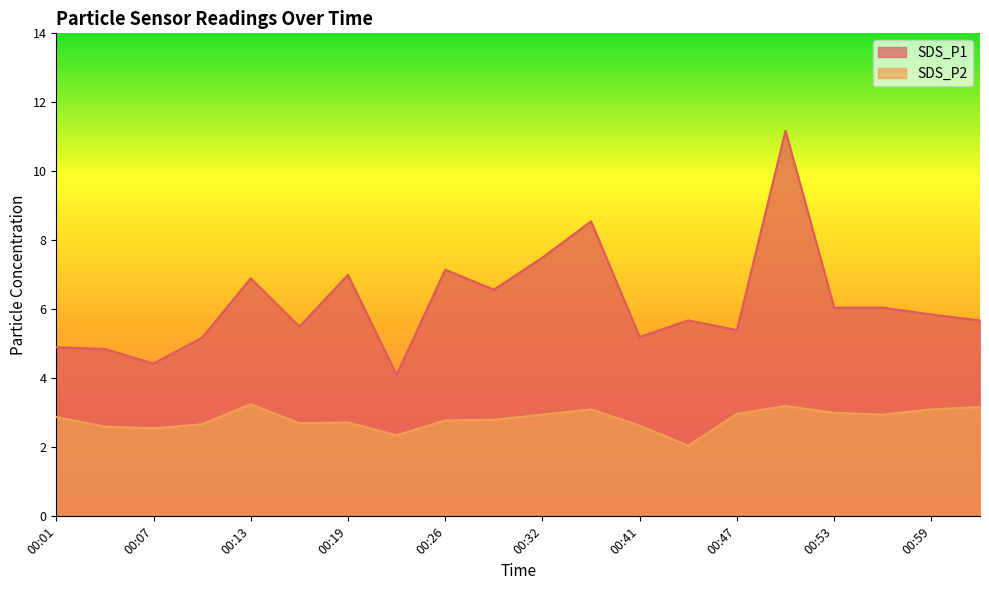

At which label is SDS_P1 closest to 7?

00:19